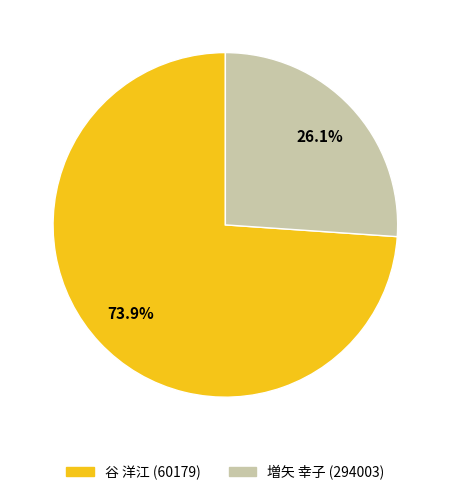

Which category has the smallest portion of the pie?

増矢 幸子 (294003)